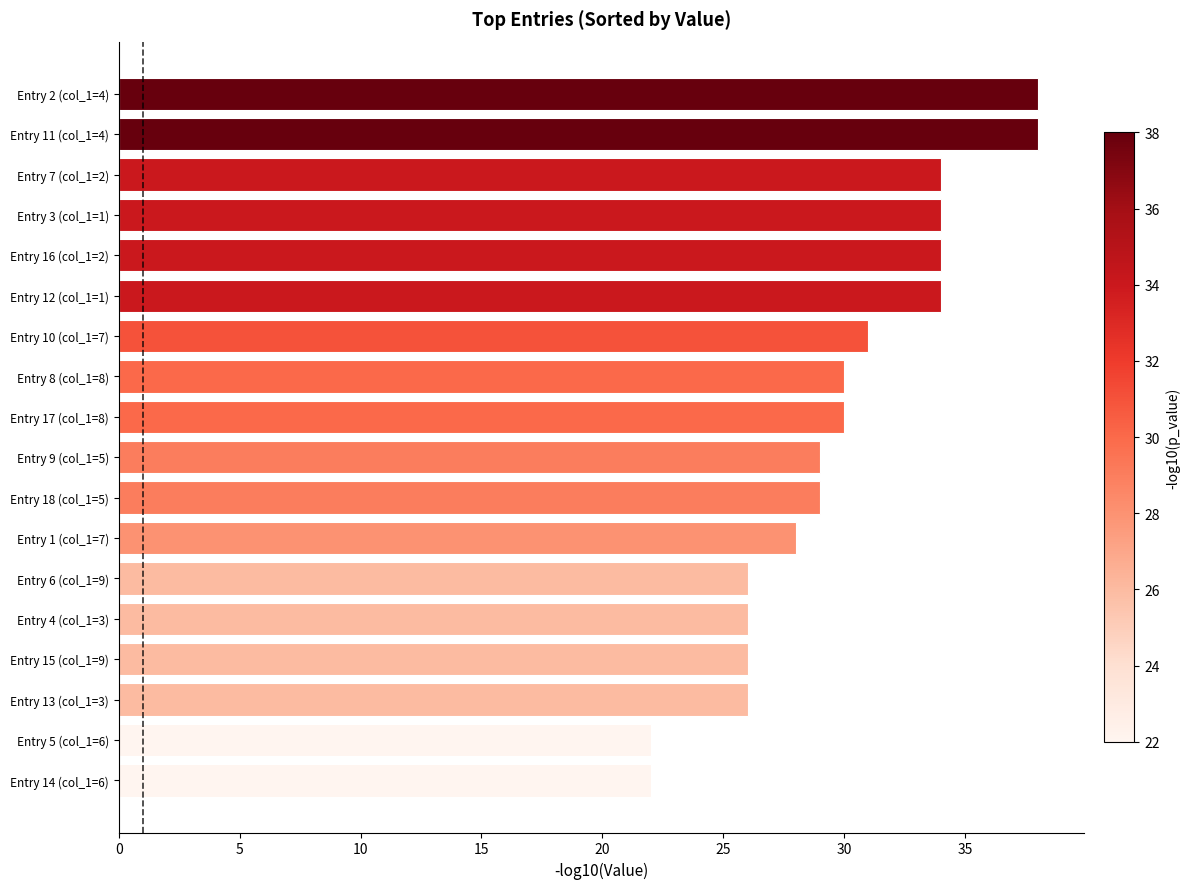

What is the sum of all values?

537